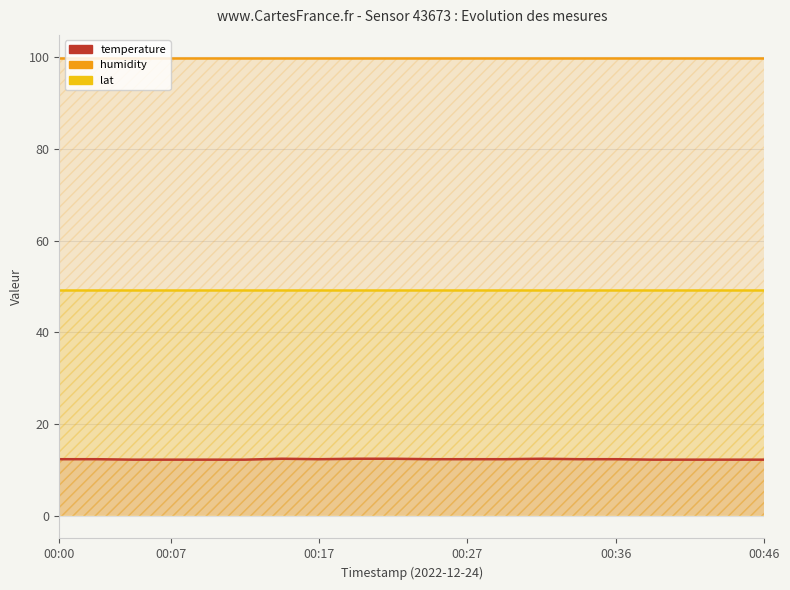

At how many categories does at least one series exceed 21?

20